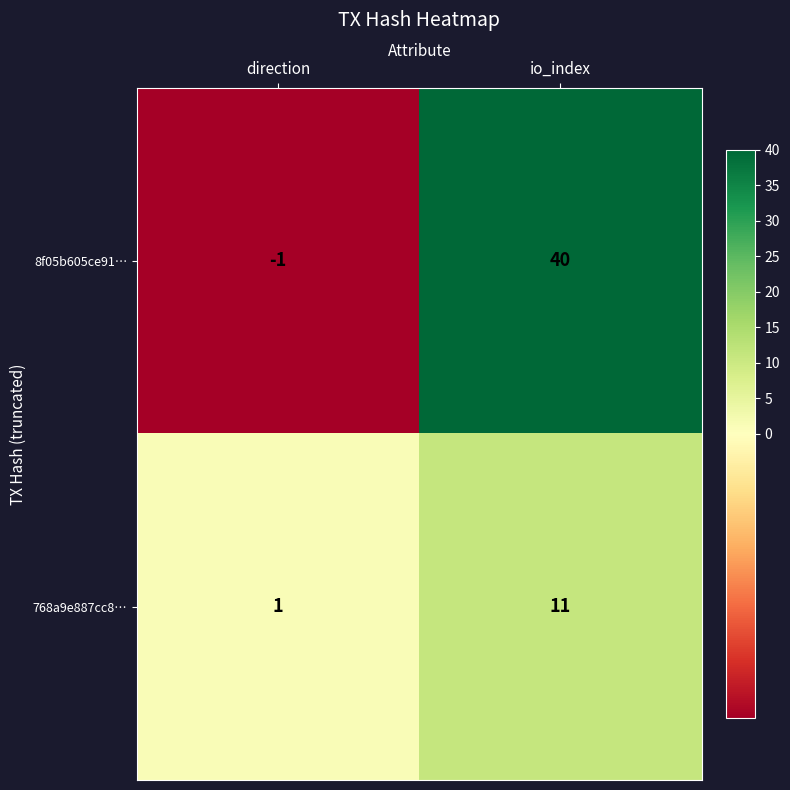

How many data points does each series have?

2